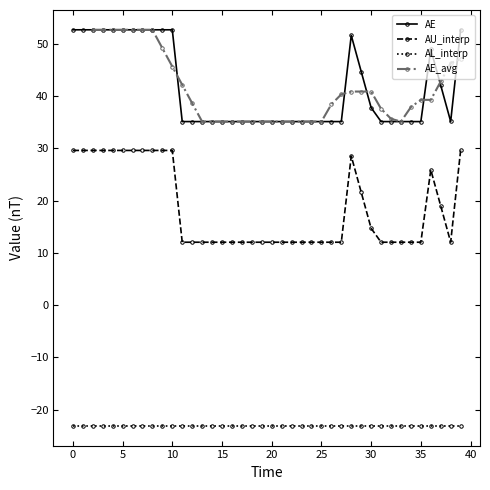

At which category does AE_avg reach its first local valley?

33